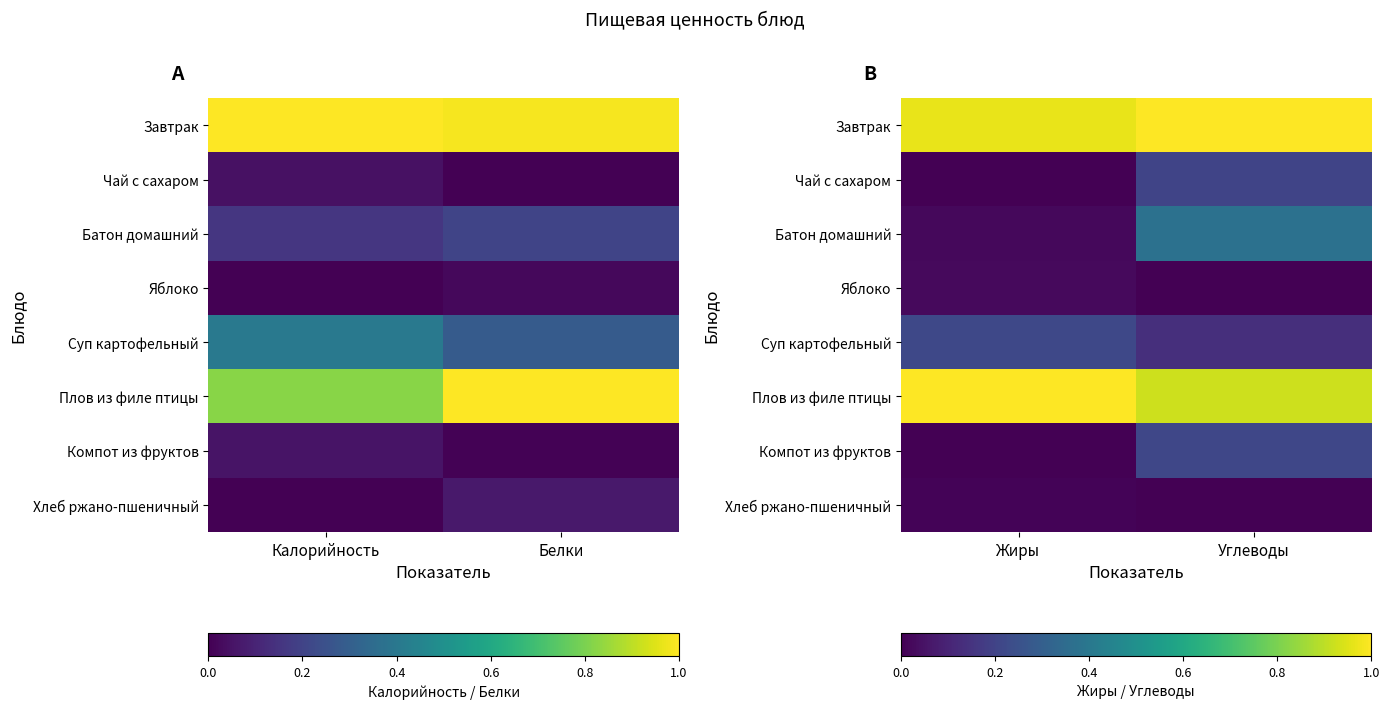

At which label does Суп картофельный reach its minimum?

Углеводы